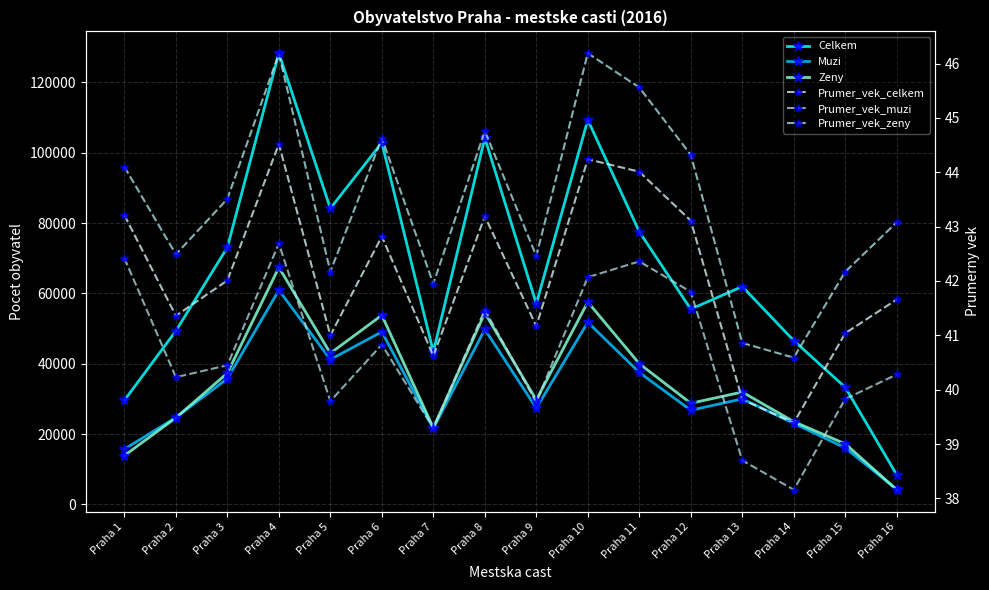

The Prumer_vek_muzi series shows 25.1 at Praha 13. True or false?

False